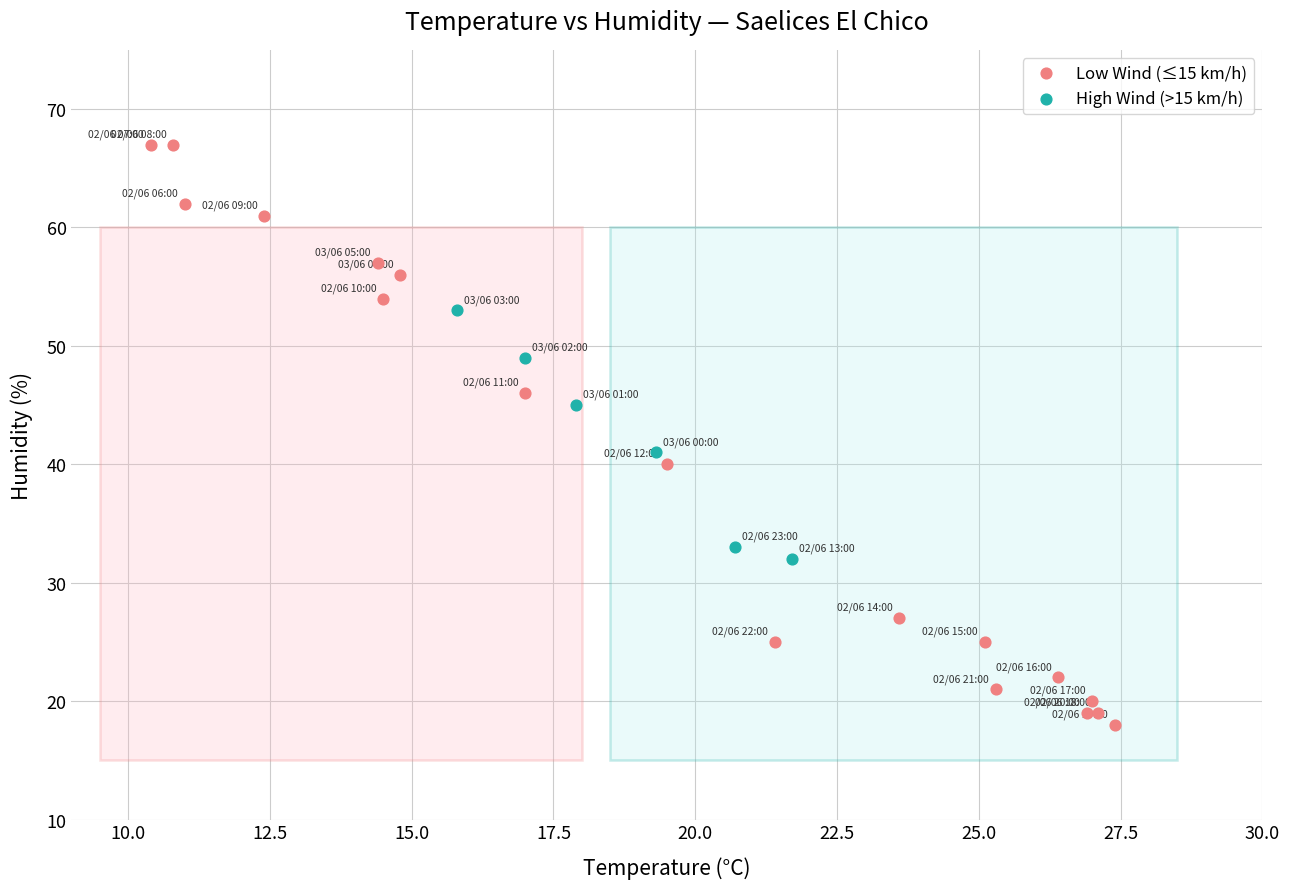

What are all the series names shown in the legend?

Low Wind (≤15 km/h), High Wind (>15 km/h)